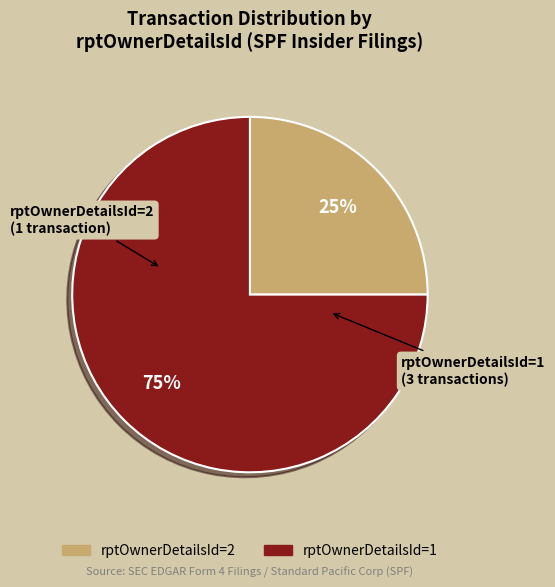

Do rptOwnerDetailsId=2 and rptOwnerDetailsId=1 together represent more than half of the pie?

Yes